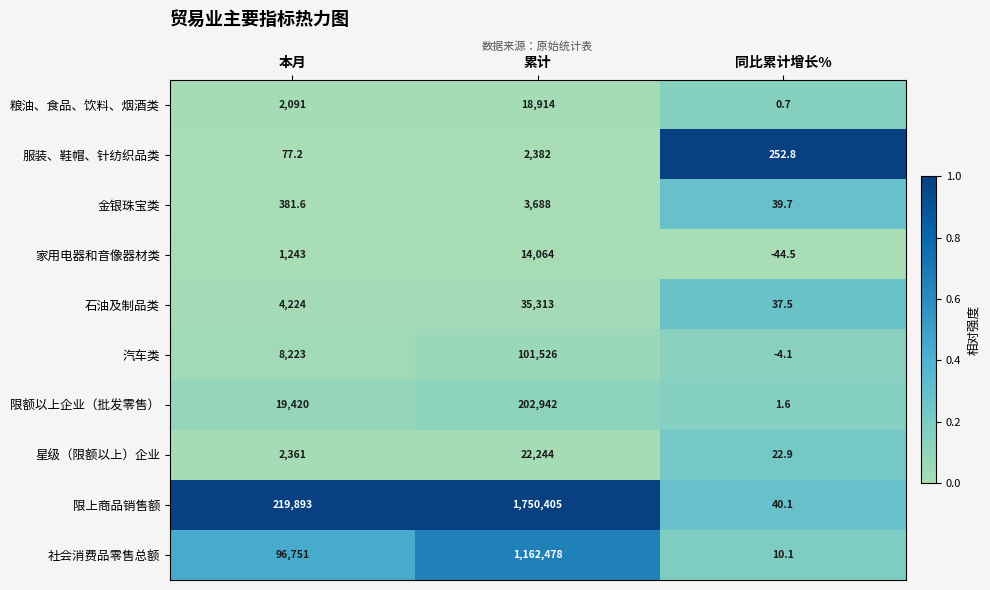

Which series has the largest total across all categories?

限上商品销售额